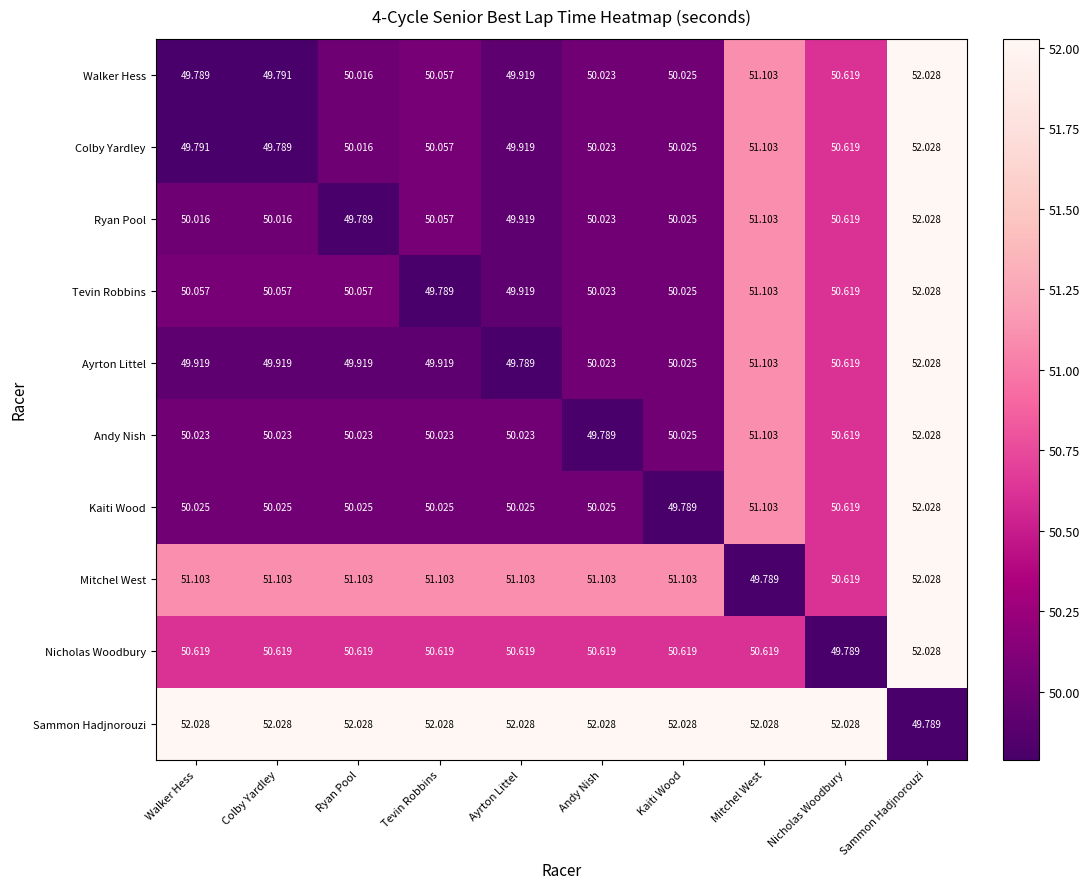

Which category has the lowest value in the Mitchel West series?

Mitchel West